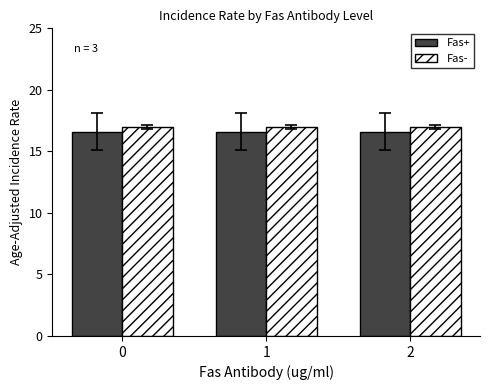

What is the value of the Fas- bar at the 1st from the left?

17.0